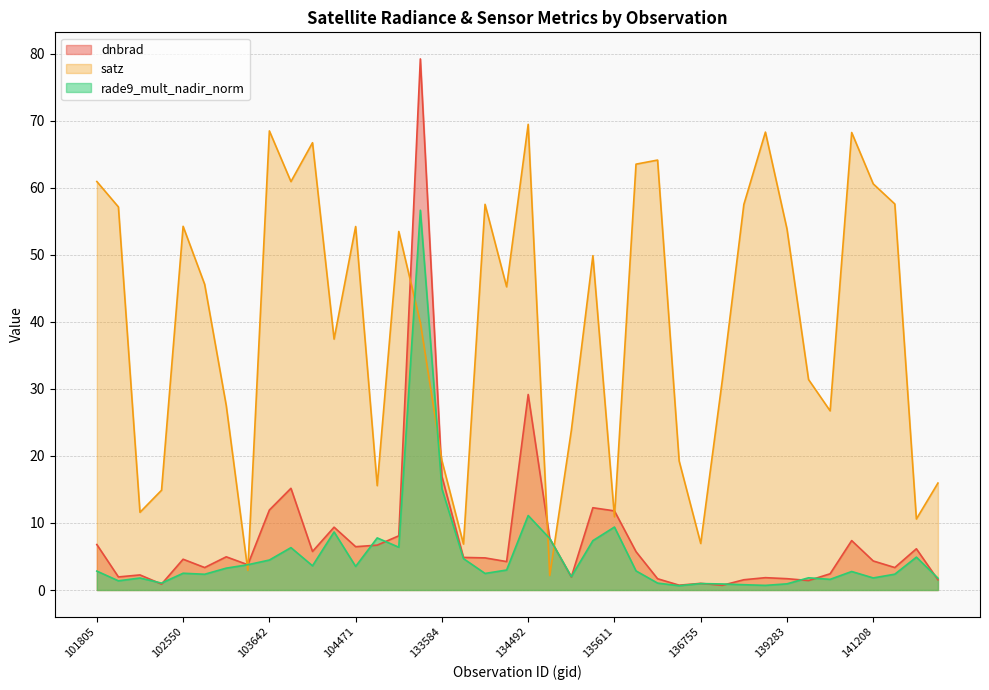

Does the chart display data point markers on the line(s)?

No